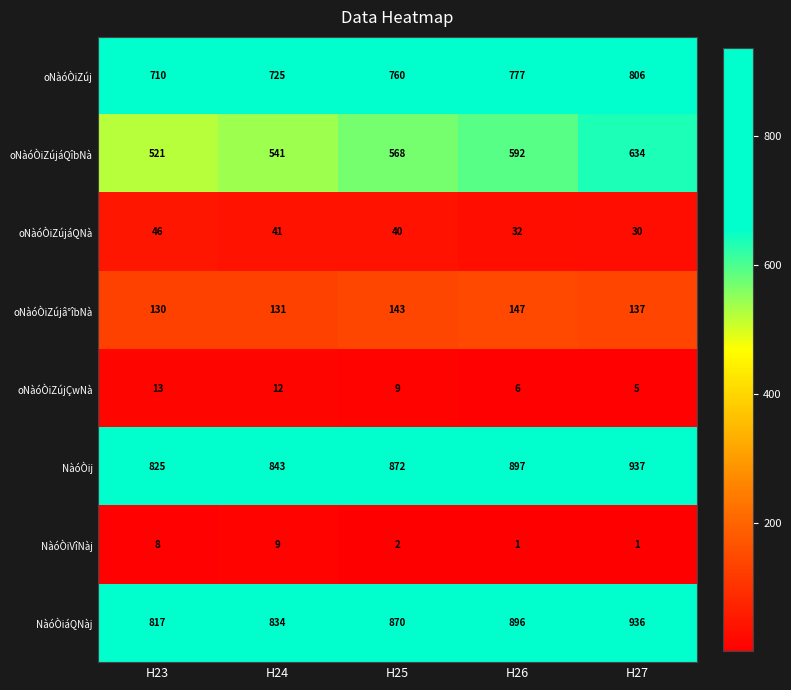

How many categories are shown in the chart?

5